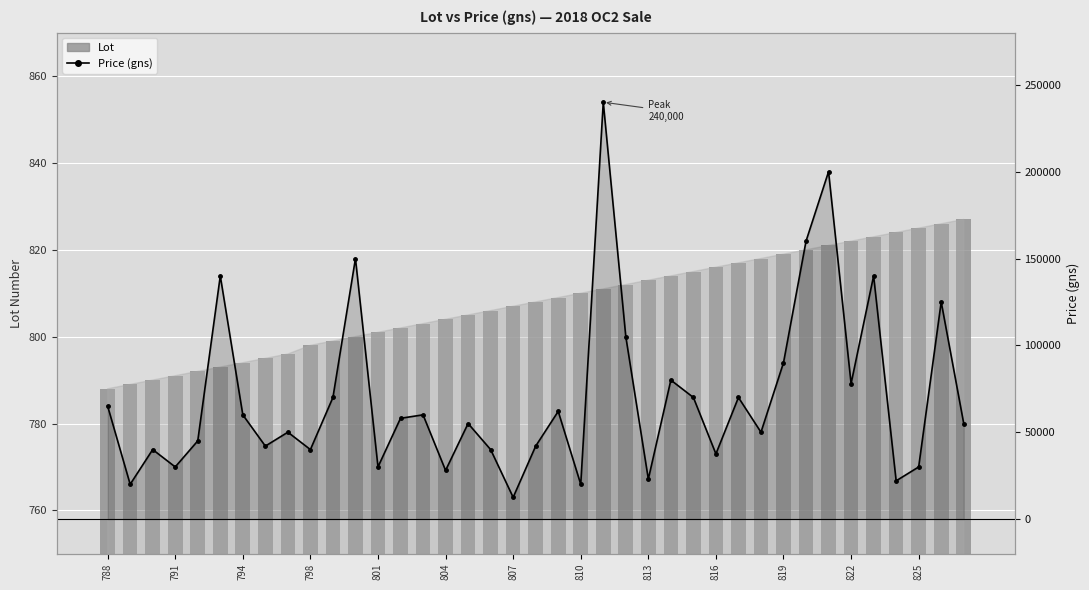

How many data points does each series have?

39